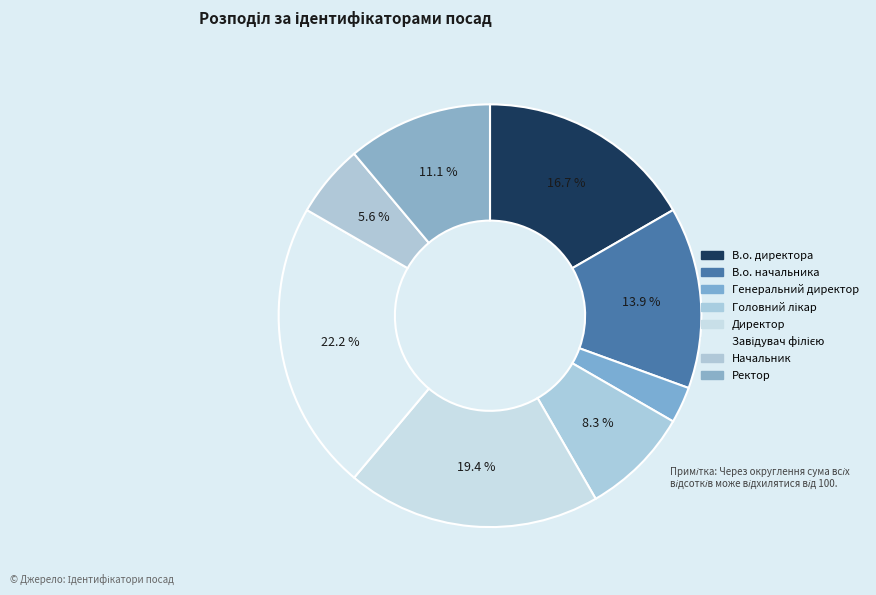

The Ректор slice represents 11% of the pie. True or false?

True